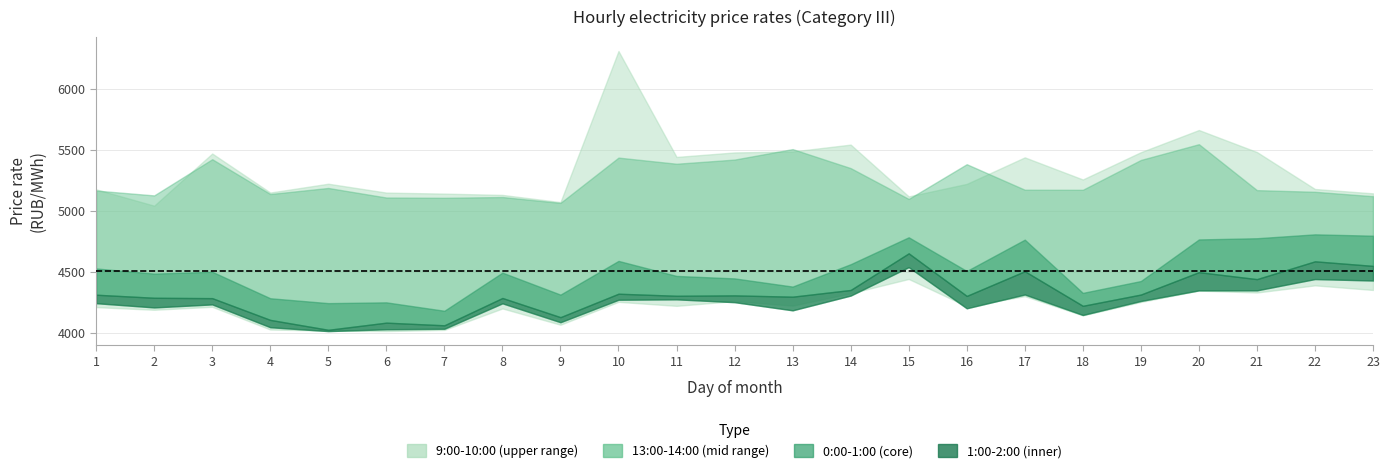

True or false: 0:00-1:00 has more than 0 points higher than both neighbors.

True